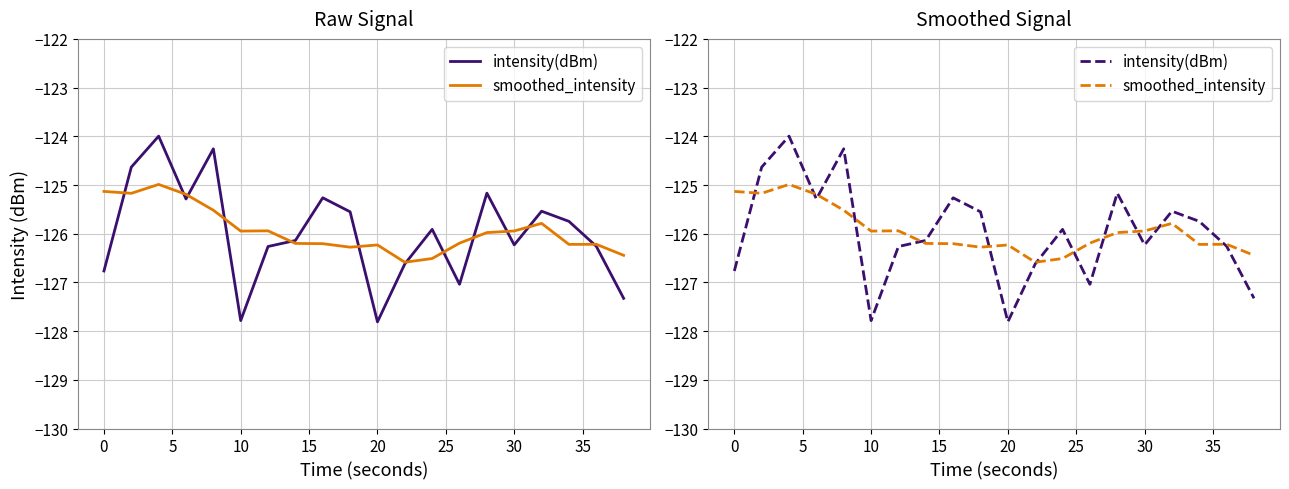

What is the value of the intensity(dBm) point at the 2nd from the left?

-124.6